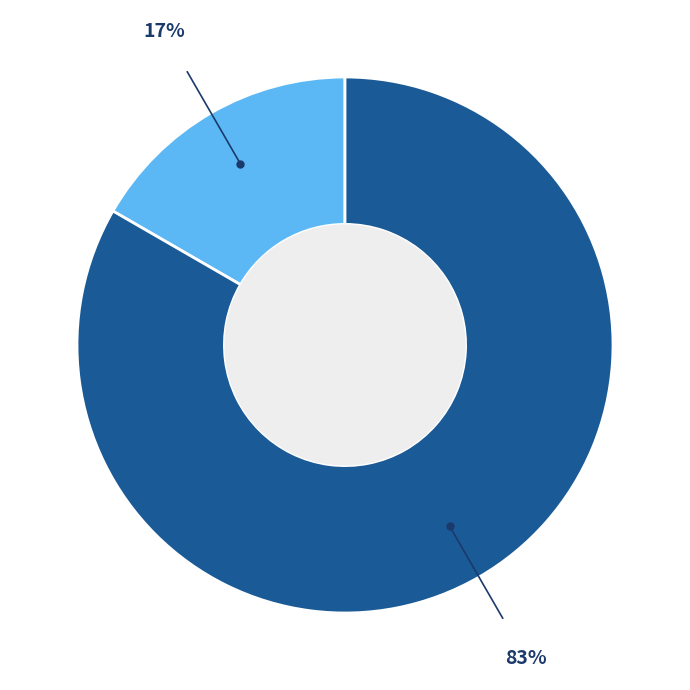

Is there a majority slice in this chart?

Yes